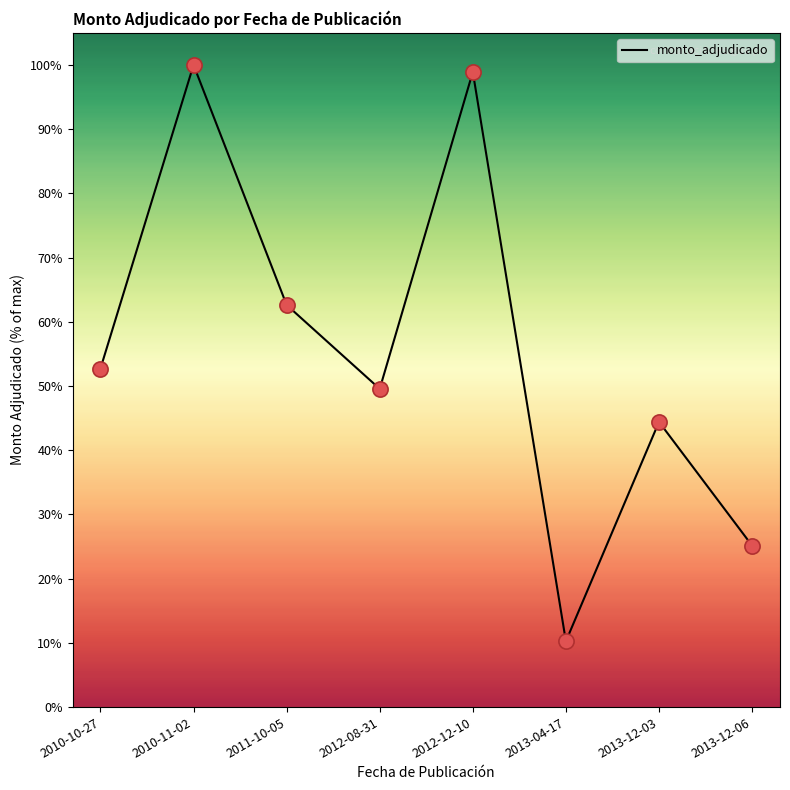

What is the ratio of the value at 2013-04-17 to the value at 2011-10-05?

0.2